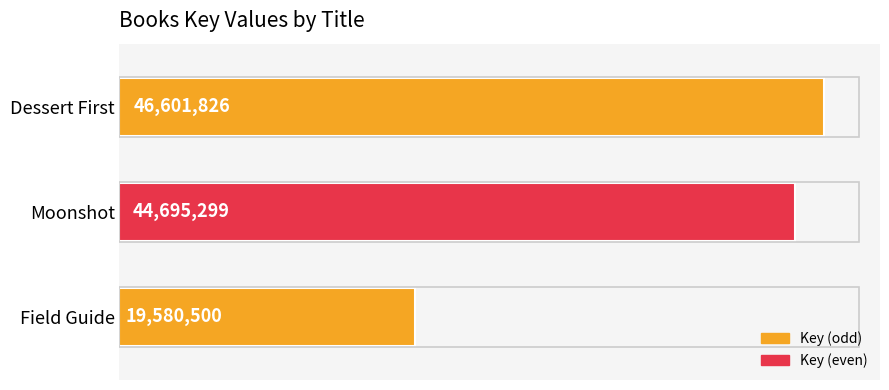

What is the sum of all values?

110877625